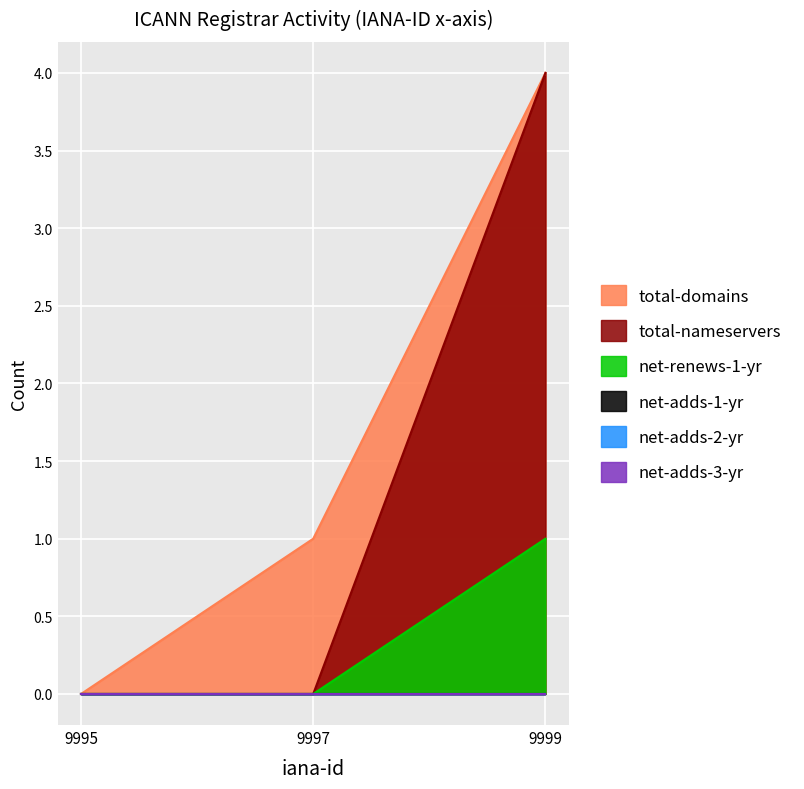

Does the chart display data point markers on the line(s)?

No